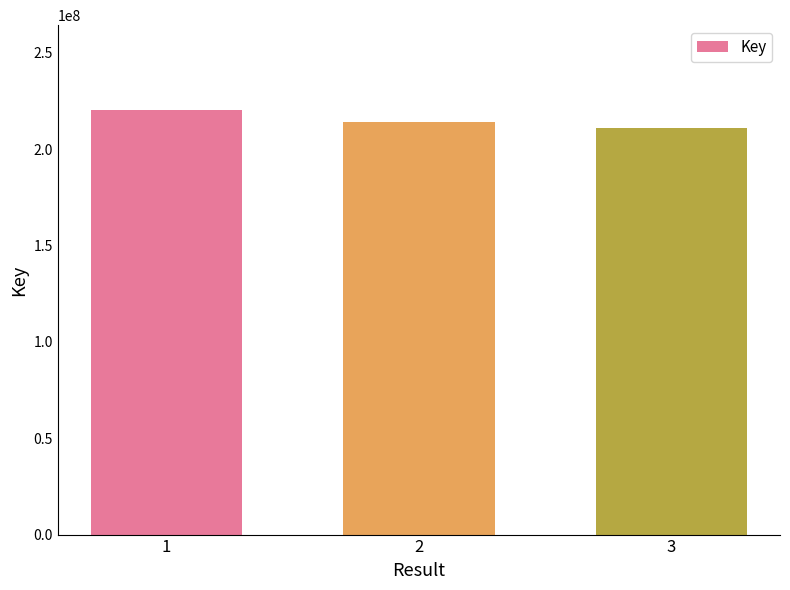

What is the difference between the maximum and minimum values?

9253771